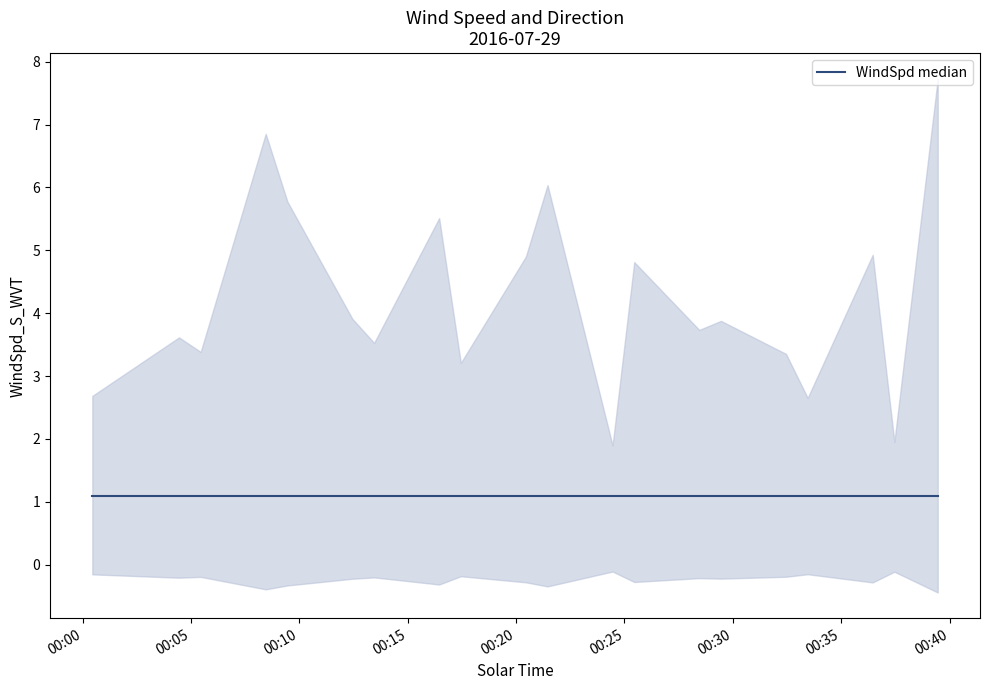

True or false: WindSpd_S_WVT and WindDir_D1_WVT cross at least once.

False